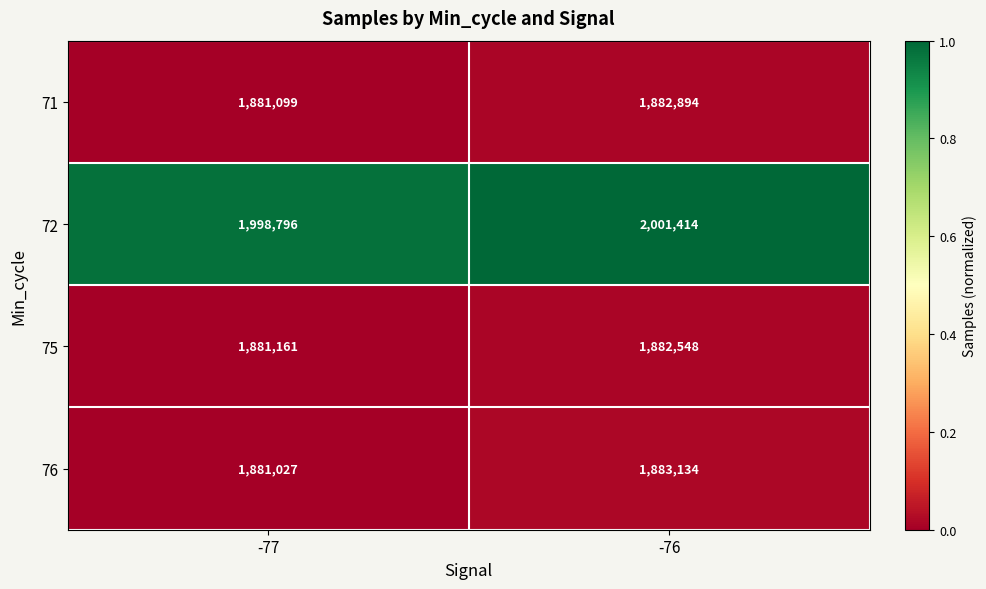

Is it true that 76 equals 1881027 at -77?

True